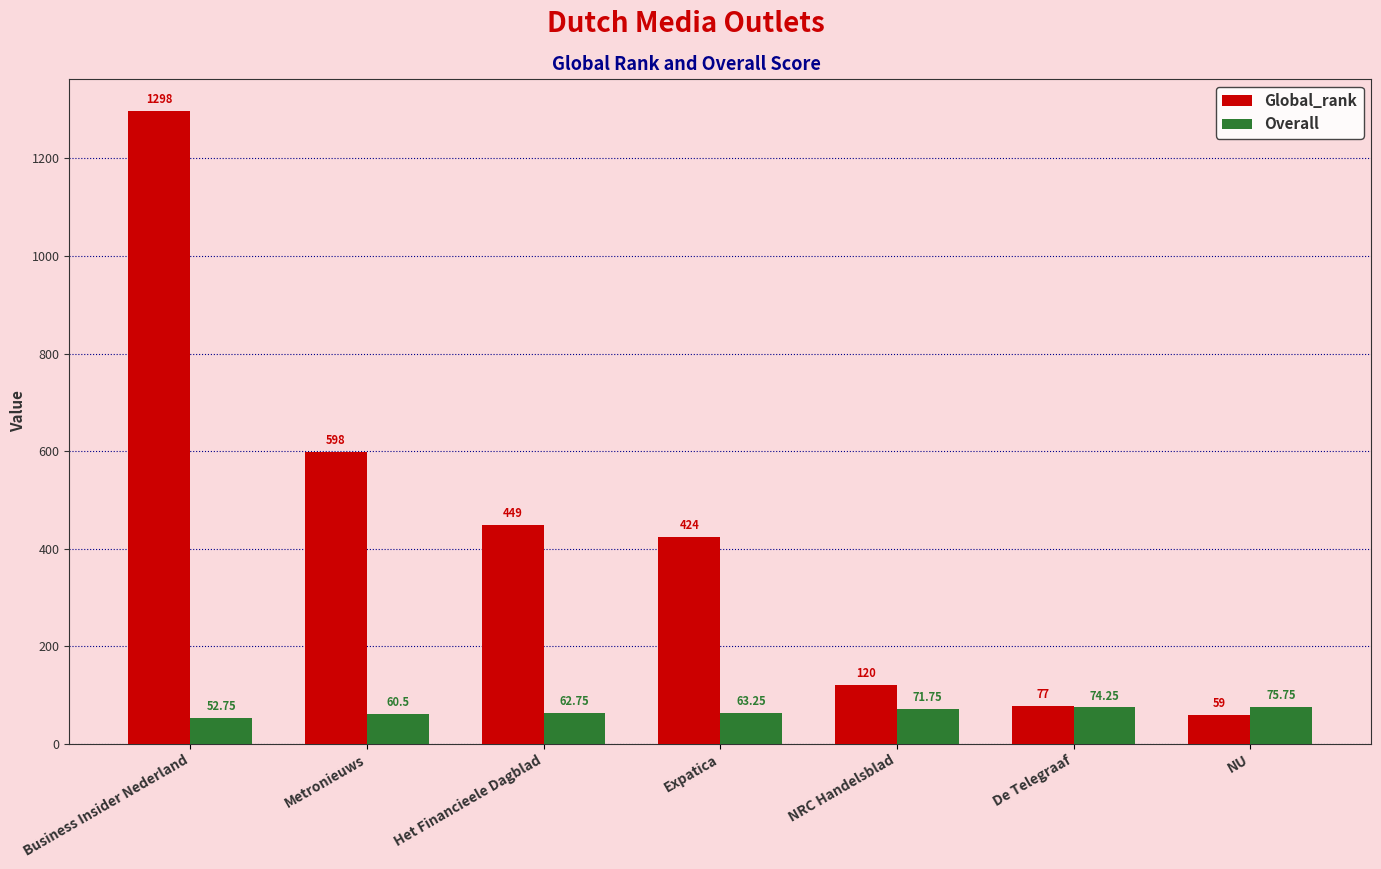

What is the label of the 4th bar from the left?

Expatica